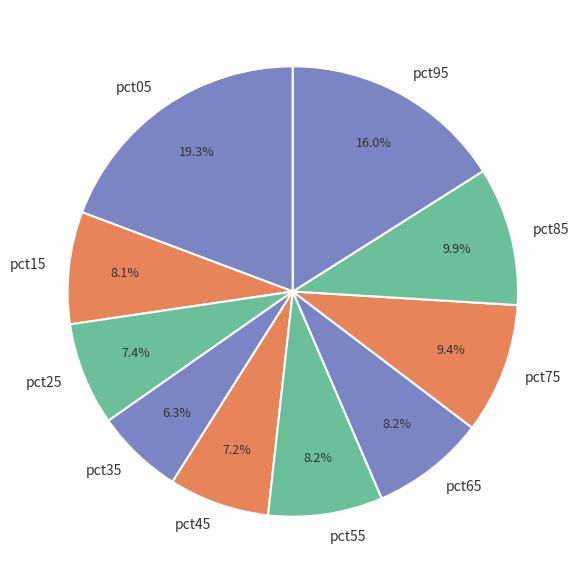

Which slice is the largest?

pct05